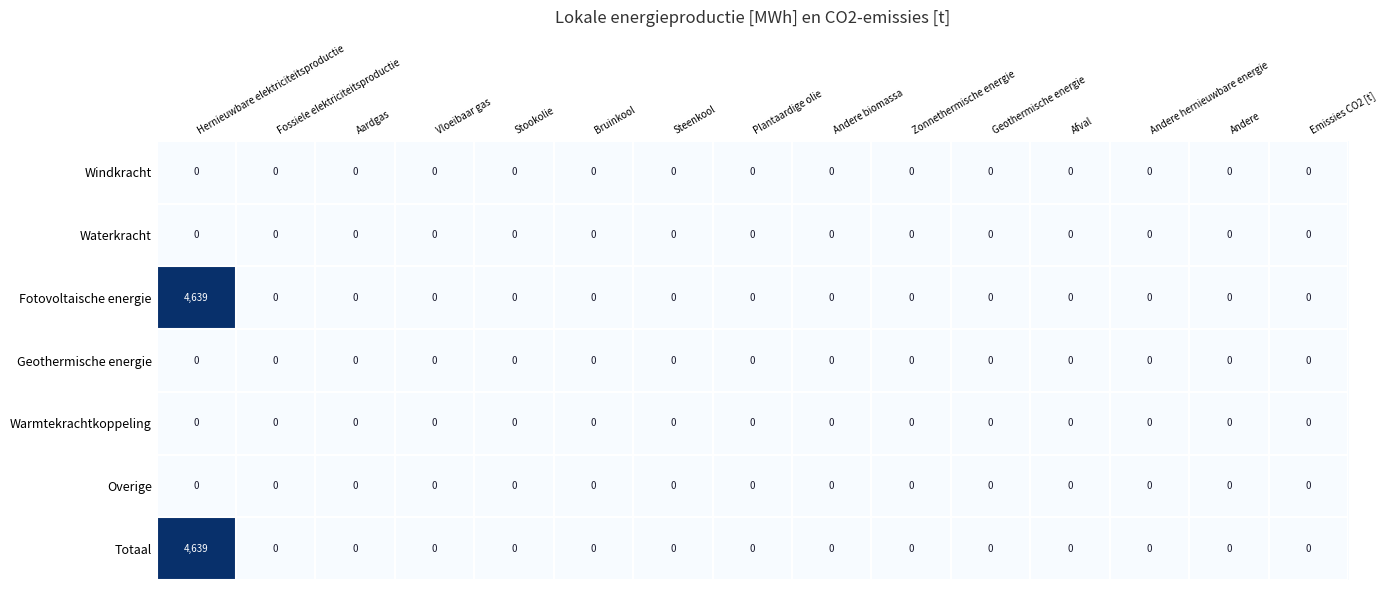

What is the highest value of the Totaal series?

4639